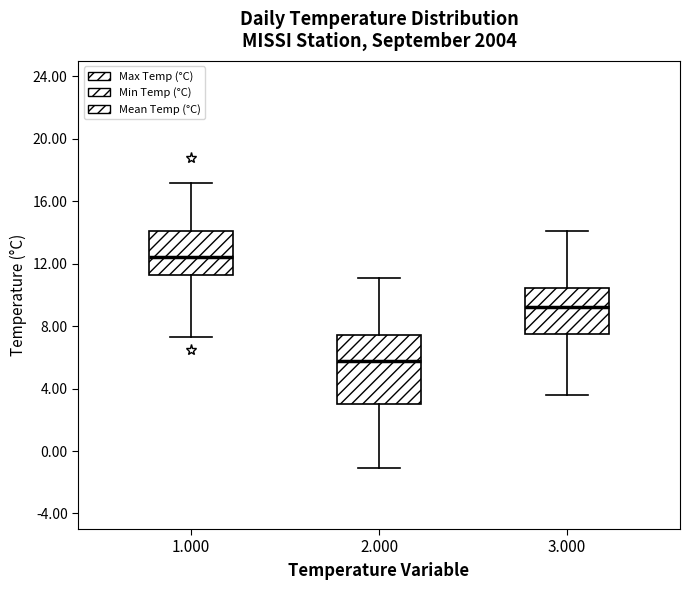

Where does the lower whisker of the box at x = 2.000 end on the y-axis? The values are not printed on the chart, so give them approximately, as read against the axis.

-1.0